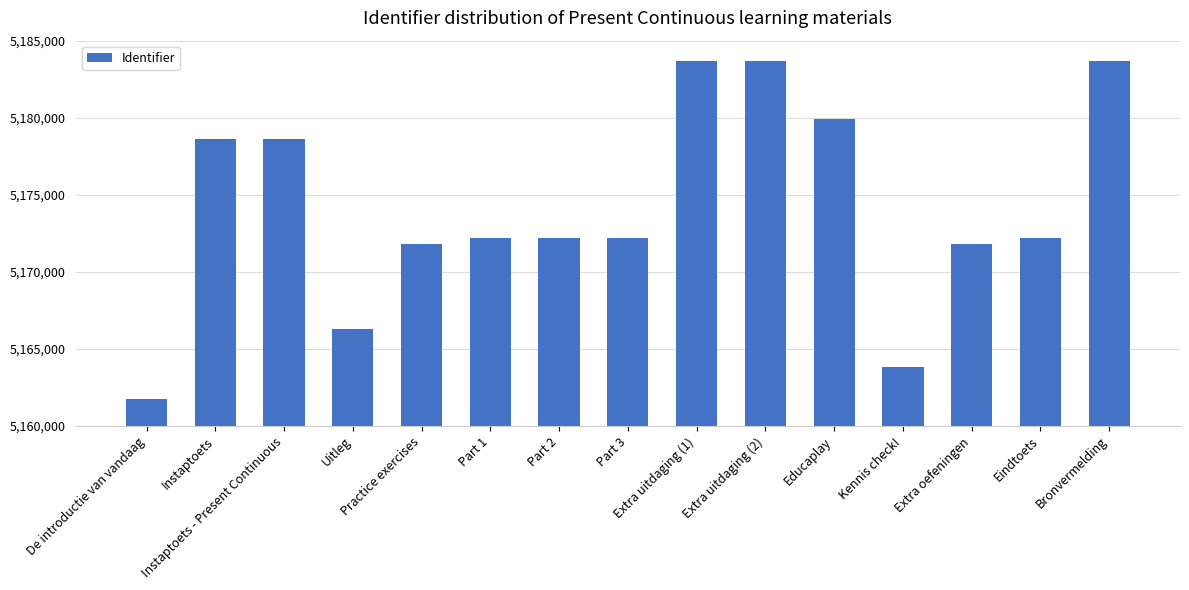

What is the maximum value shown in the chart?

5183709